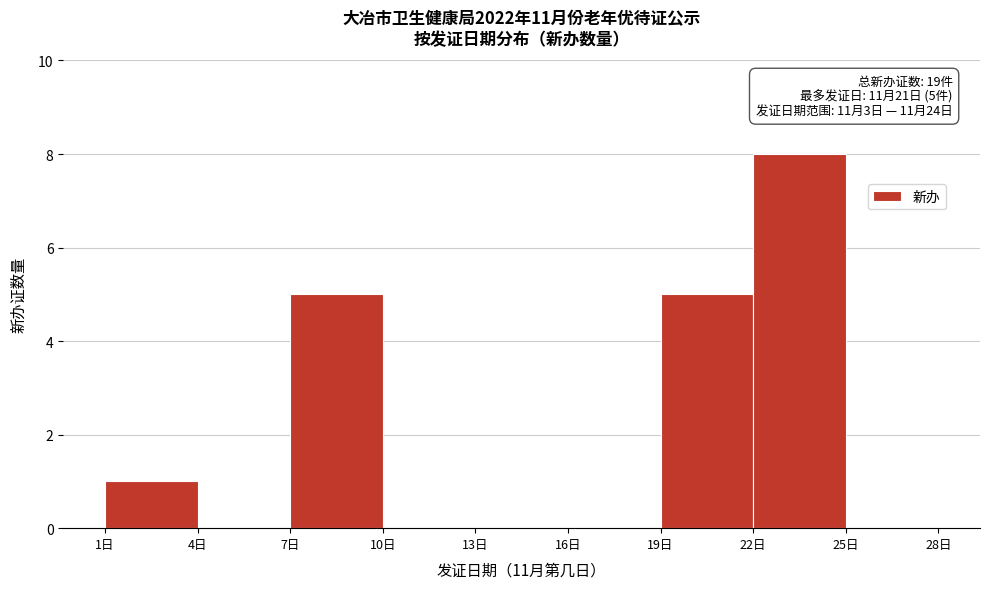

Over which range of the x-axis is the bar tallest?

22 to 25